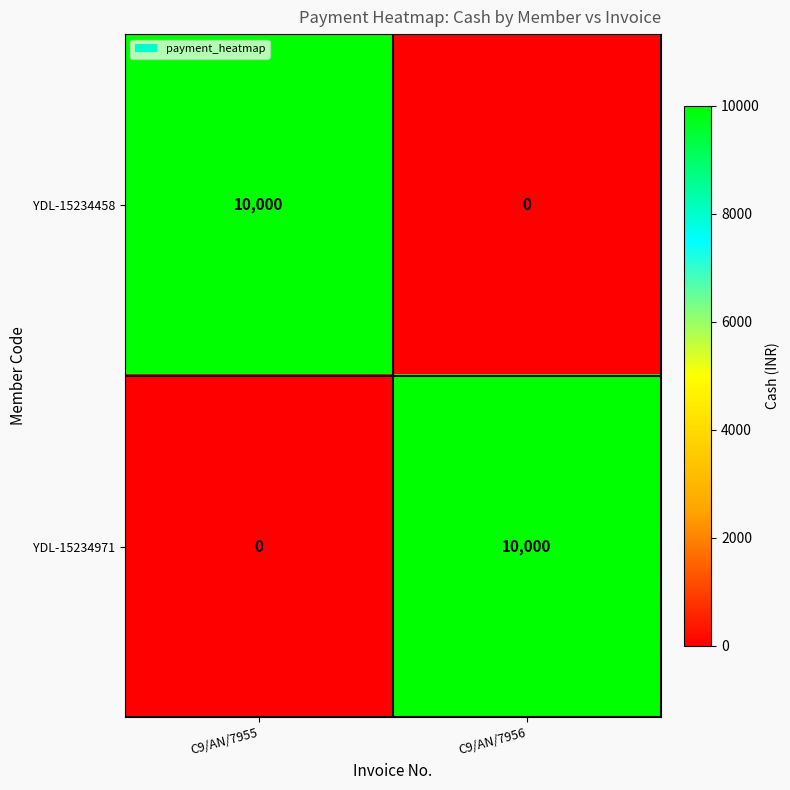

Which category has the highest value in the YDL-15234971 series?

C9/AN/7956